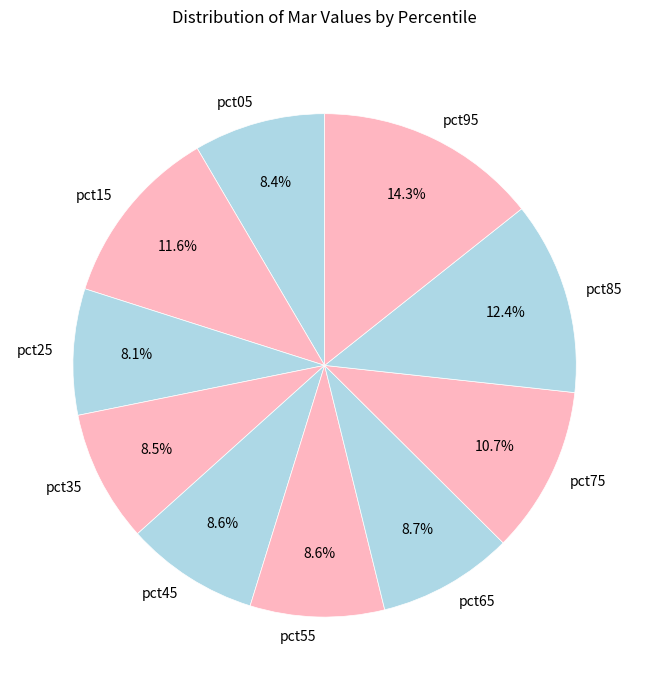

How much of the chart is everything except pct95?

85.7%